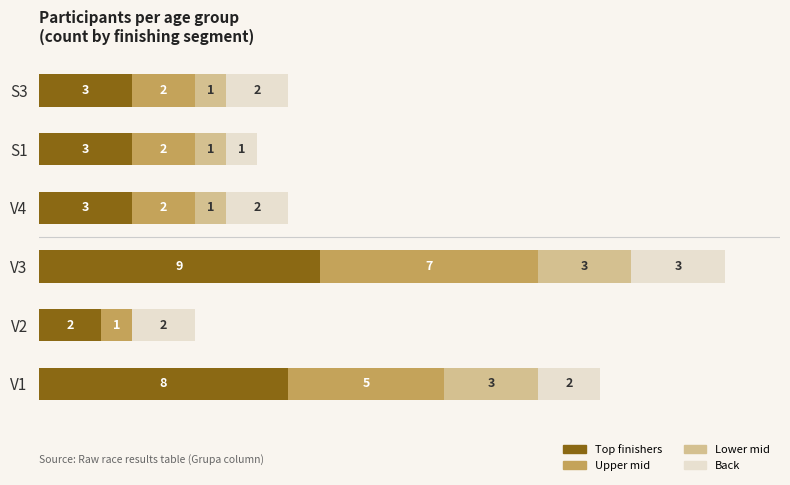

At which category is the sum across all series the highest?

V3